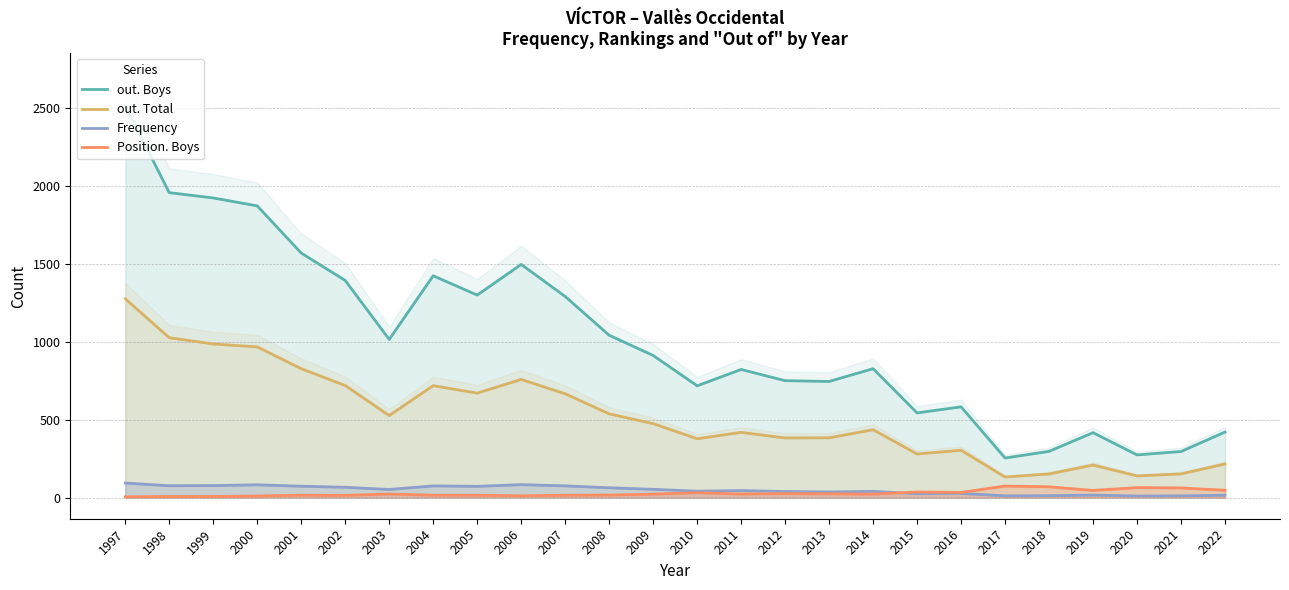

Is the value of out. Boys at 2006 greater than the value of Position. Boys at 1998?

Yes